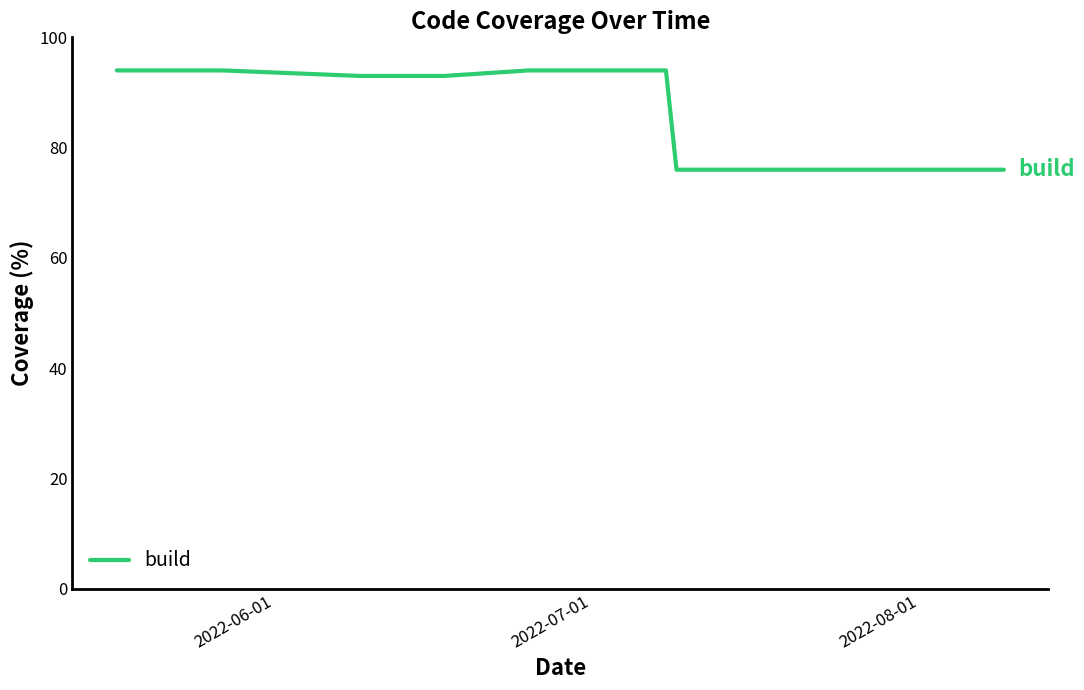

What is the difference between the maximum and minimum values?

18